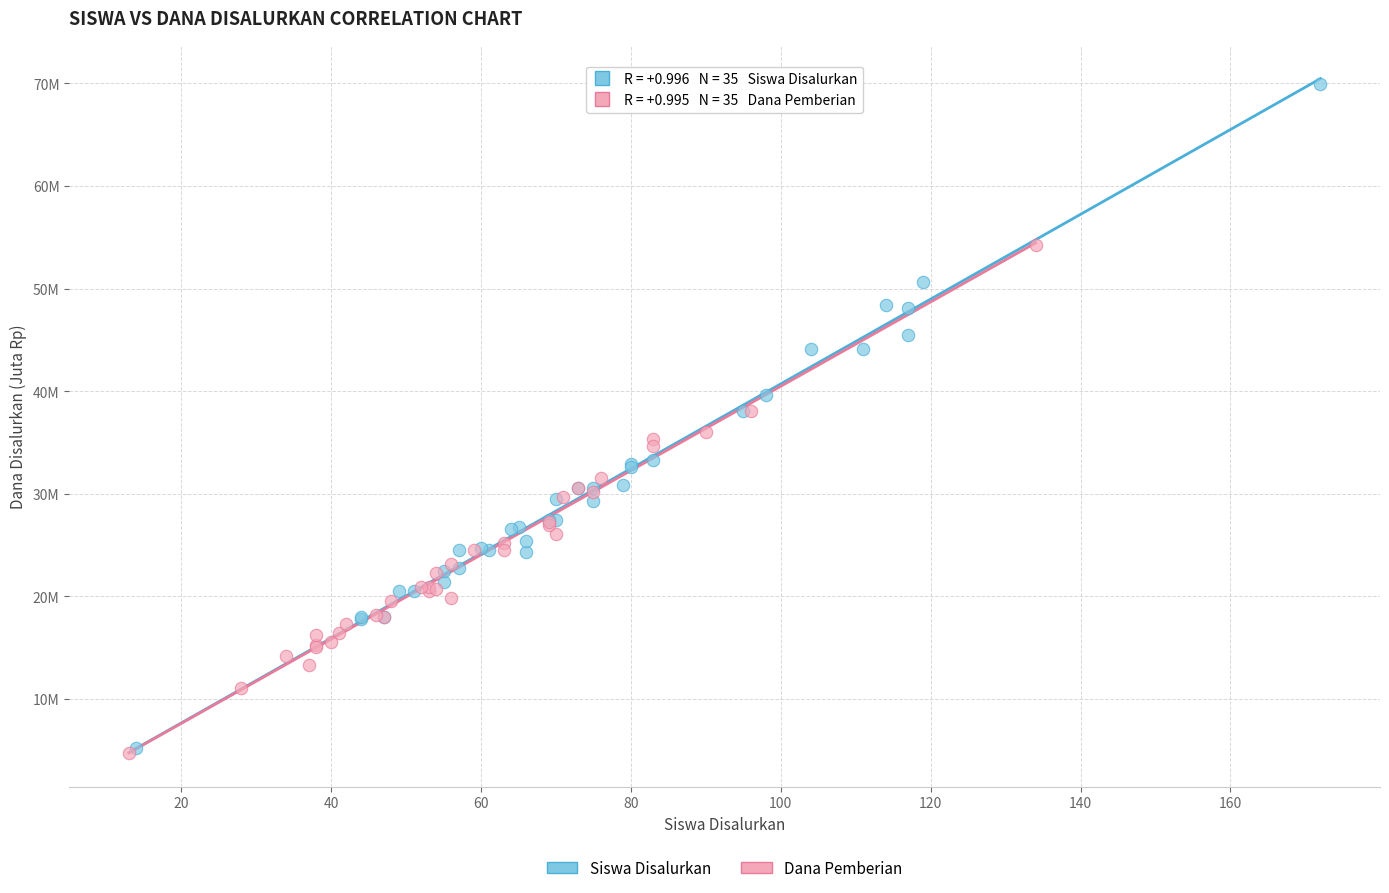

Which series has the widest spread of Y values?

Siswa Disalurkan